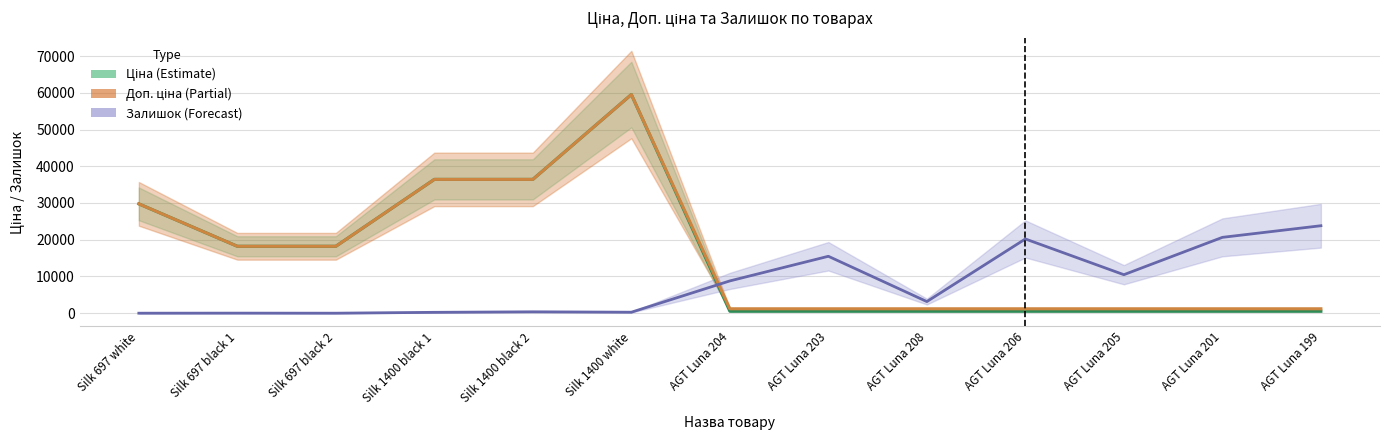

Between which two adjacent categories do Залишок (Forecast) and Доп. ціна (Partial) first intersect?

Silk 1400 white and AGT Luna 204